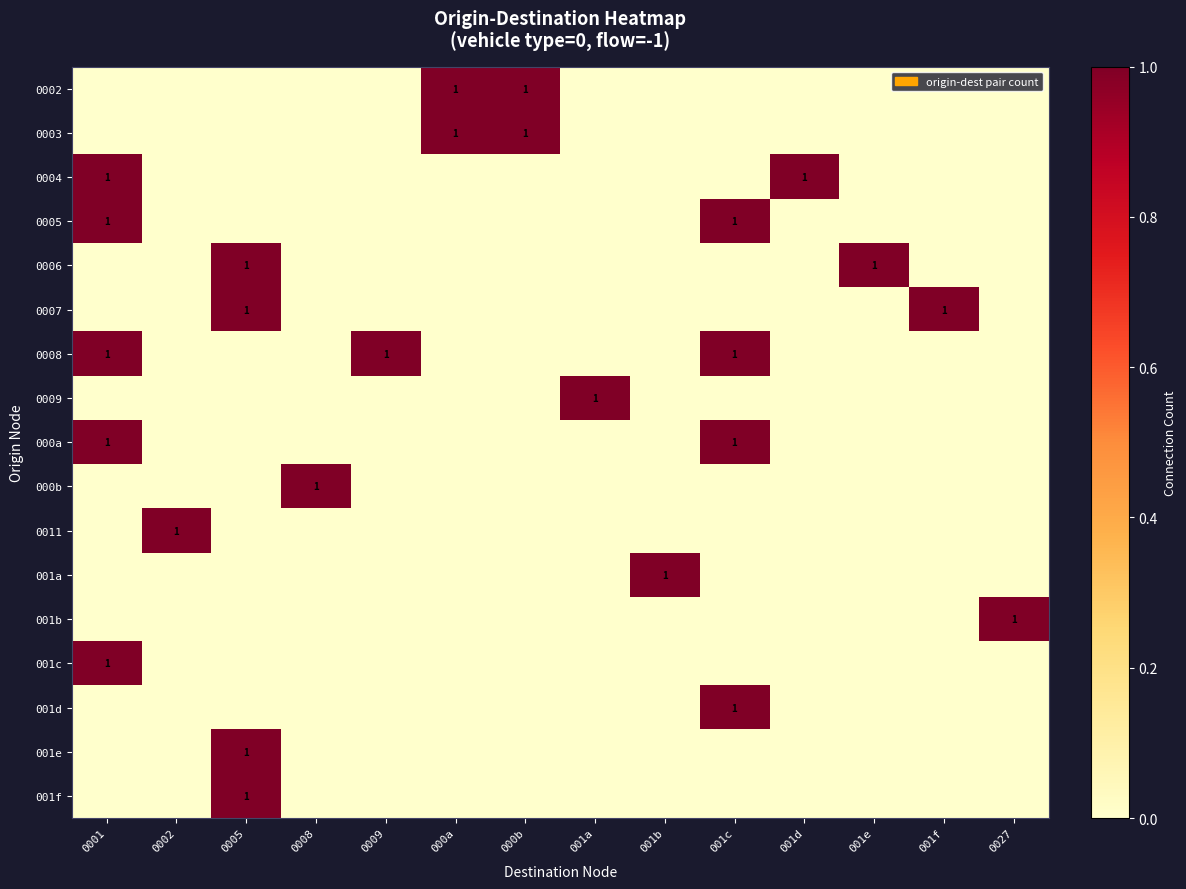

The 0009 series shows 1 at 001a. True or false?

True